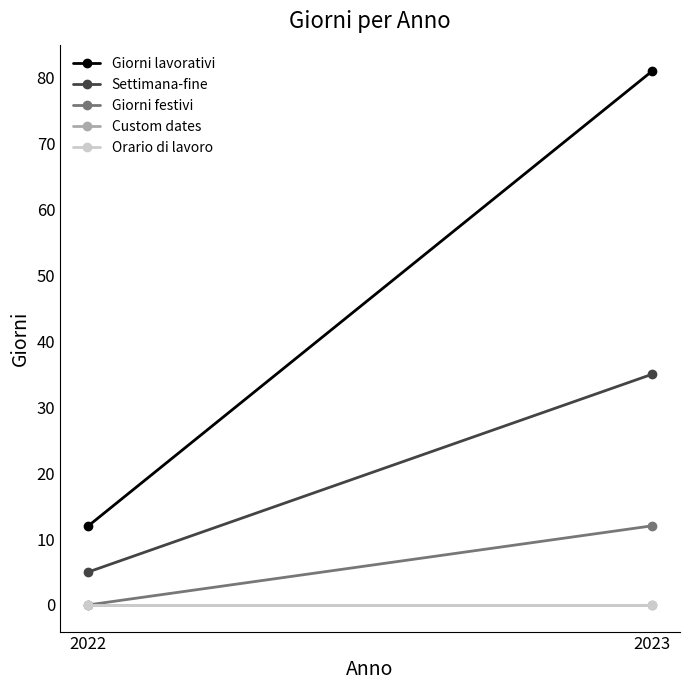

What is the value of the Settimana-fine point at the 2nd from the left?

35